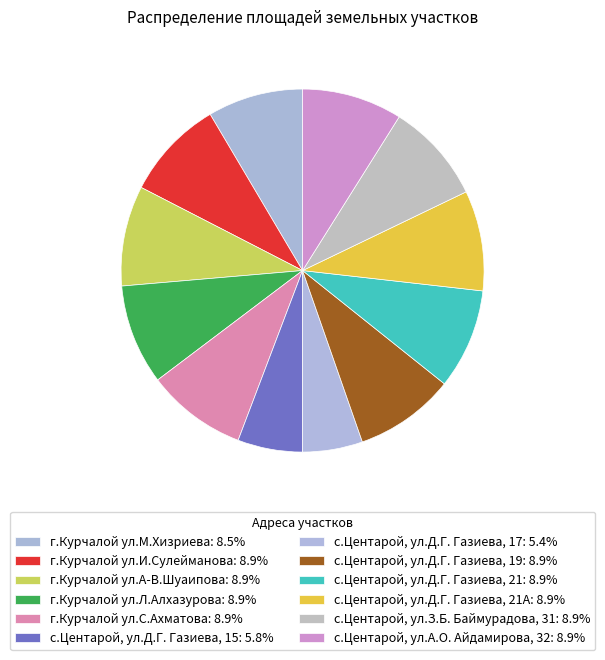

How many segments does this pie chart have?

12